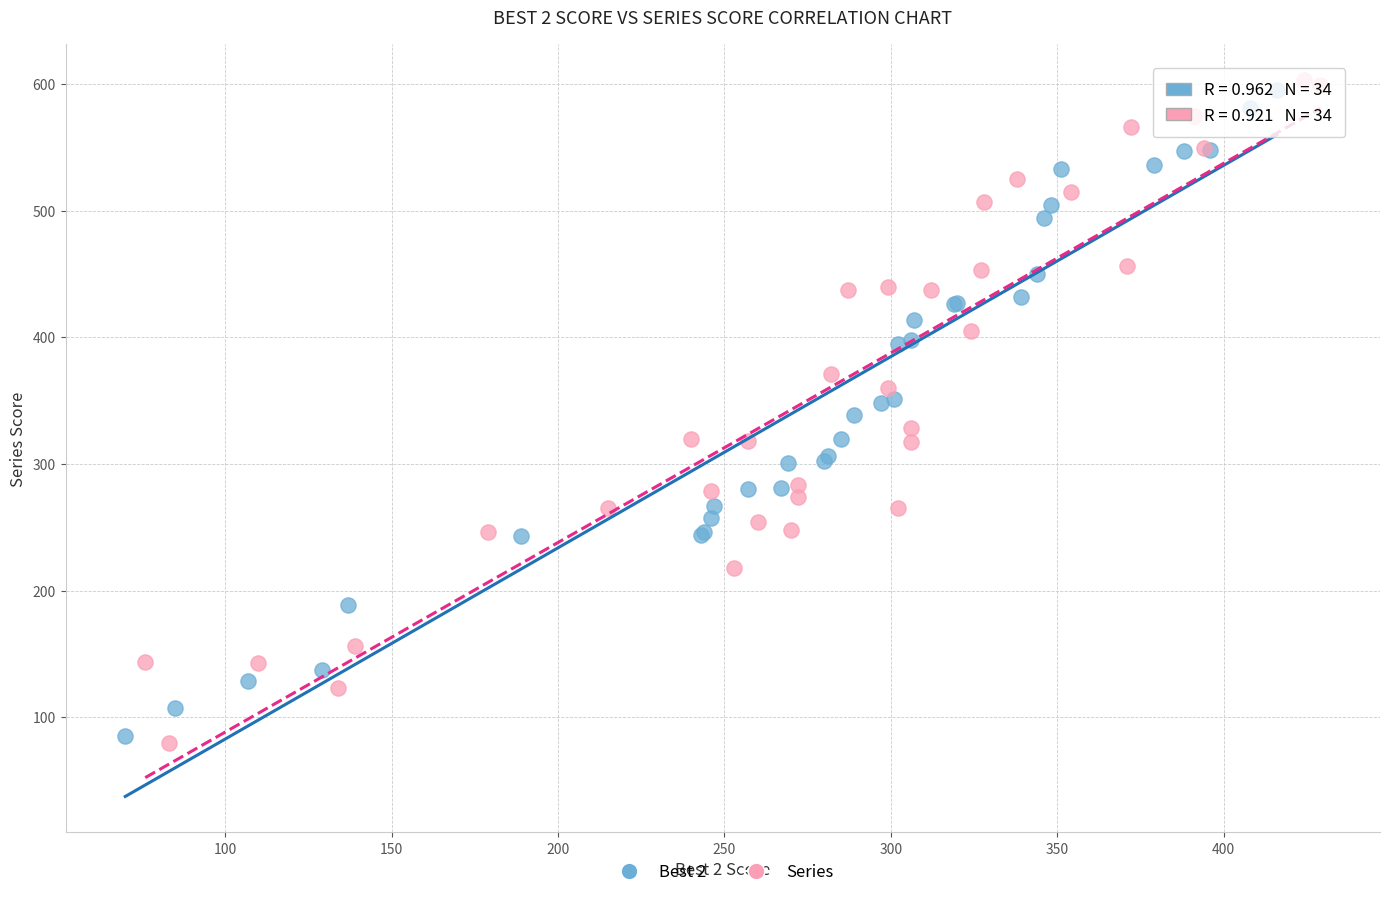

Which series contains the highest Y value?

Series